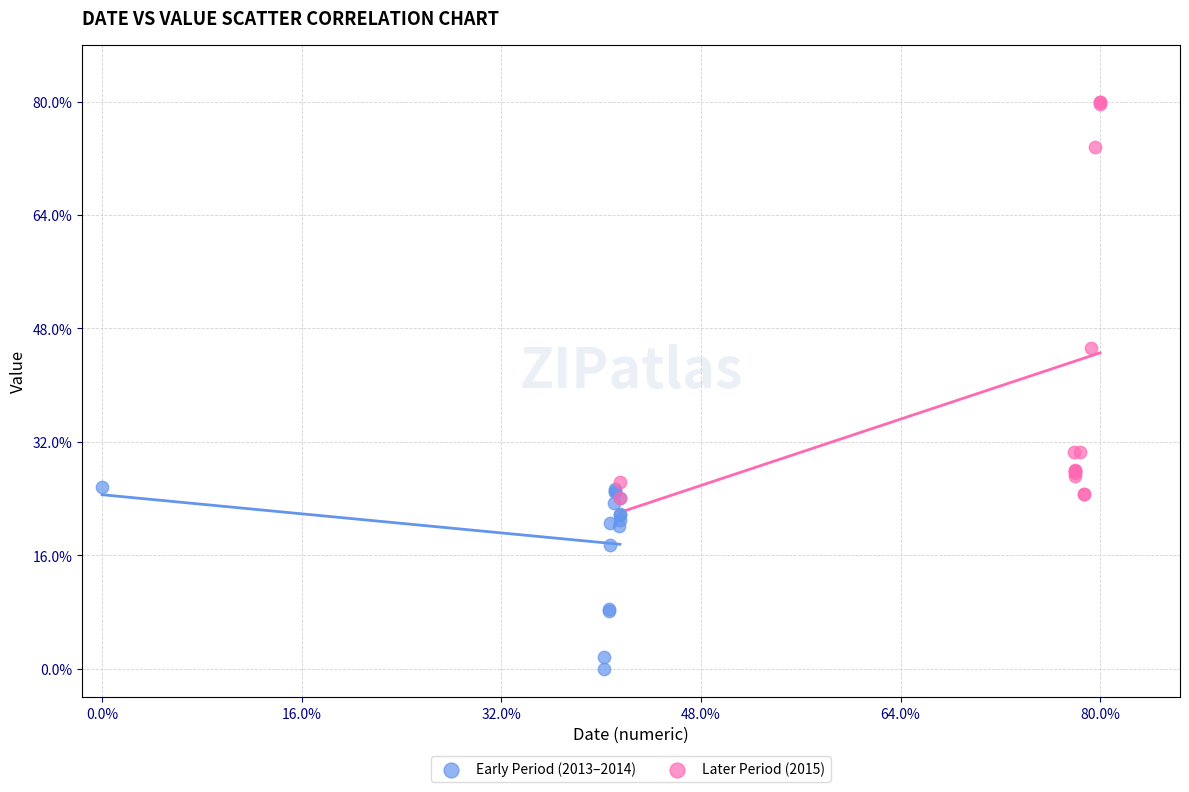

What are all the series names shown in the legend?

Early Period (2013–2014), Later Period (2015)